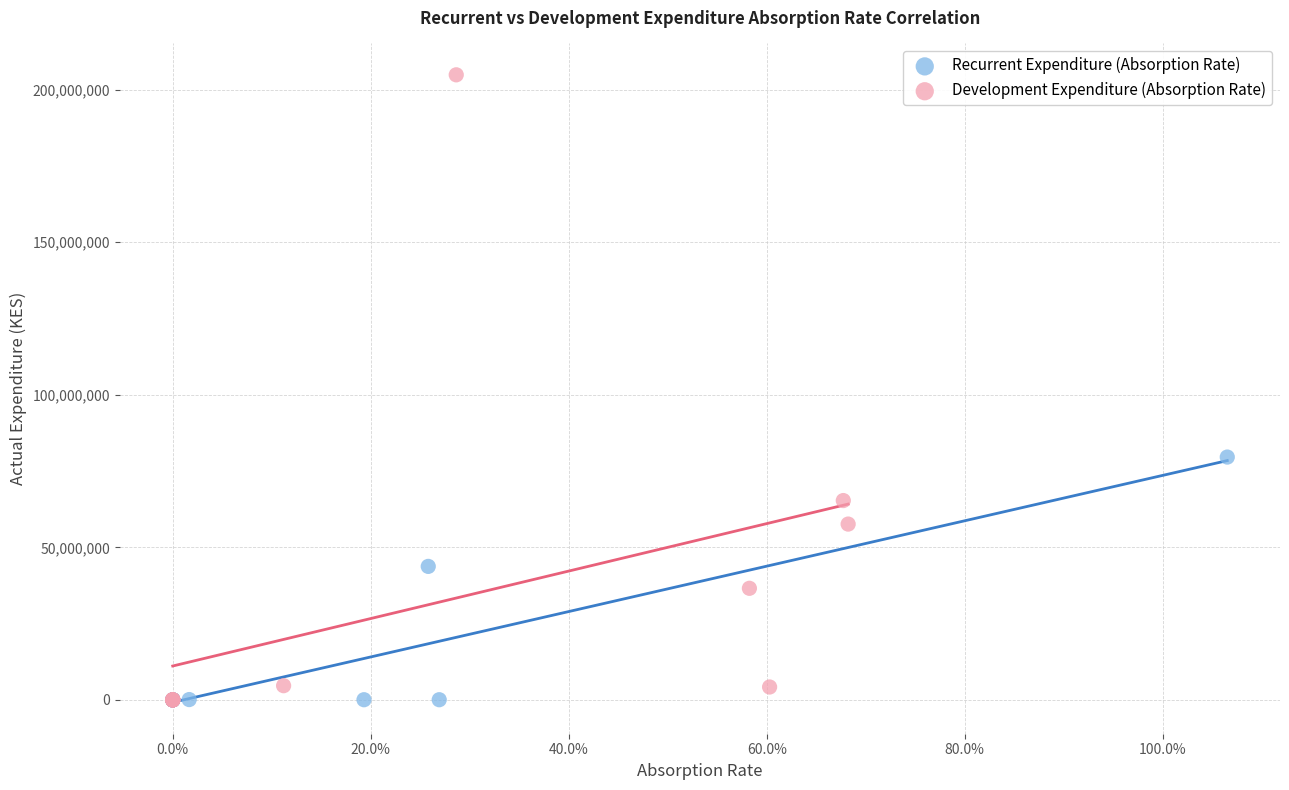

What are all the series names shown in the legend?

Recurrent Expenditure (Absorption Rate), Development Expenditure (Absorption Rate)